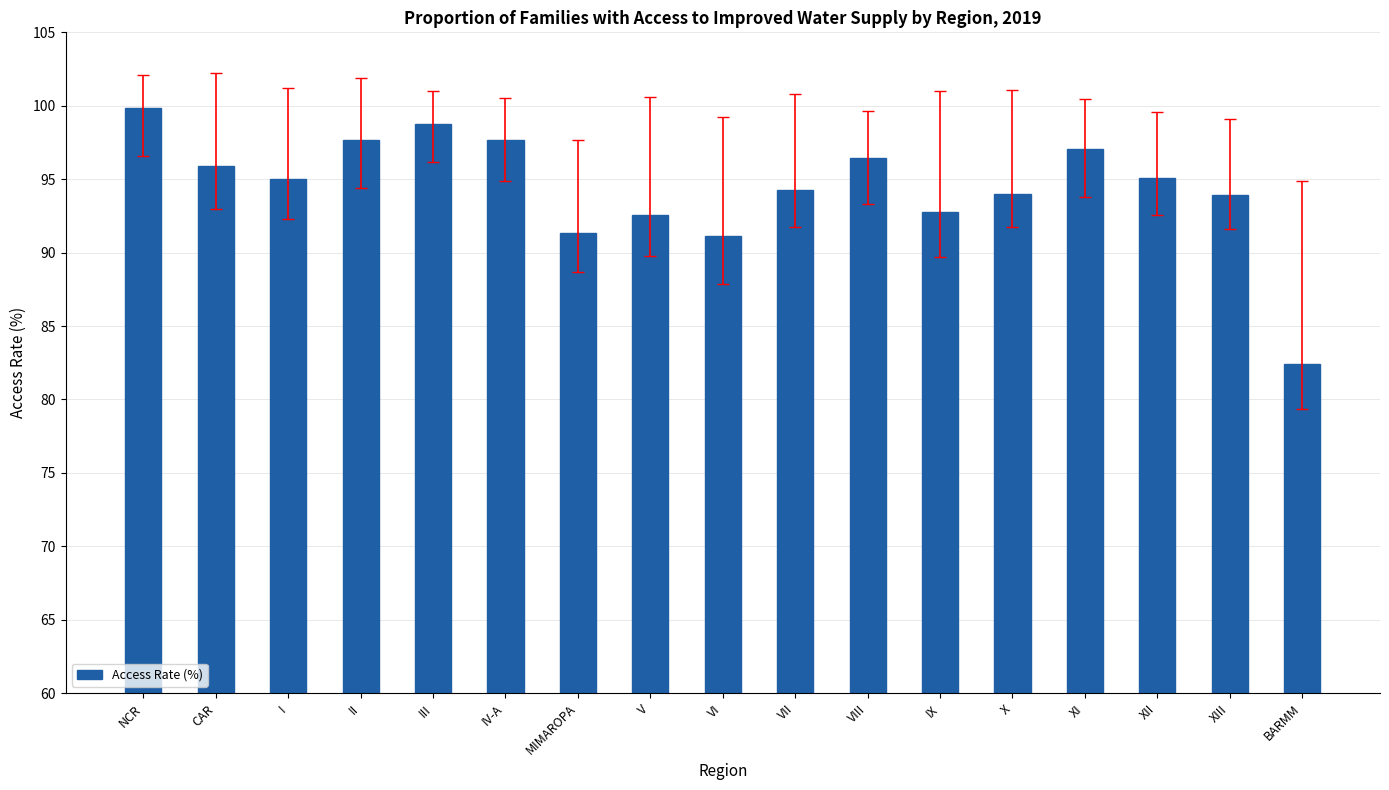

How many data points are less than 95?

8